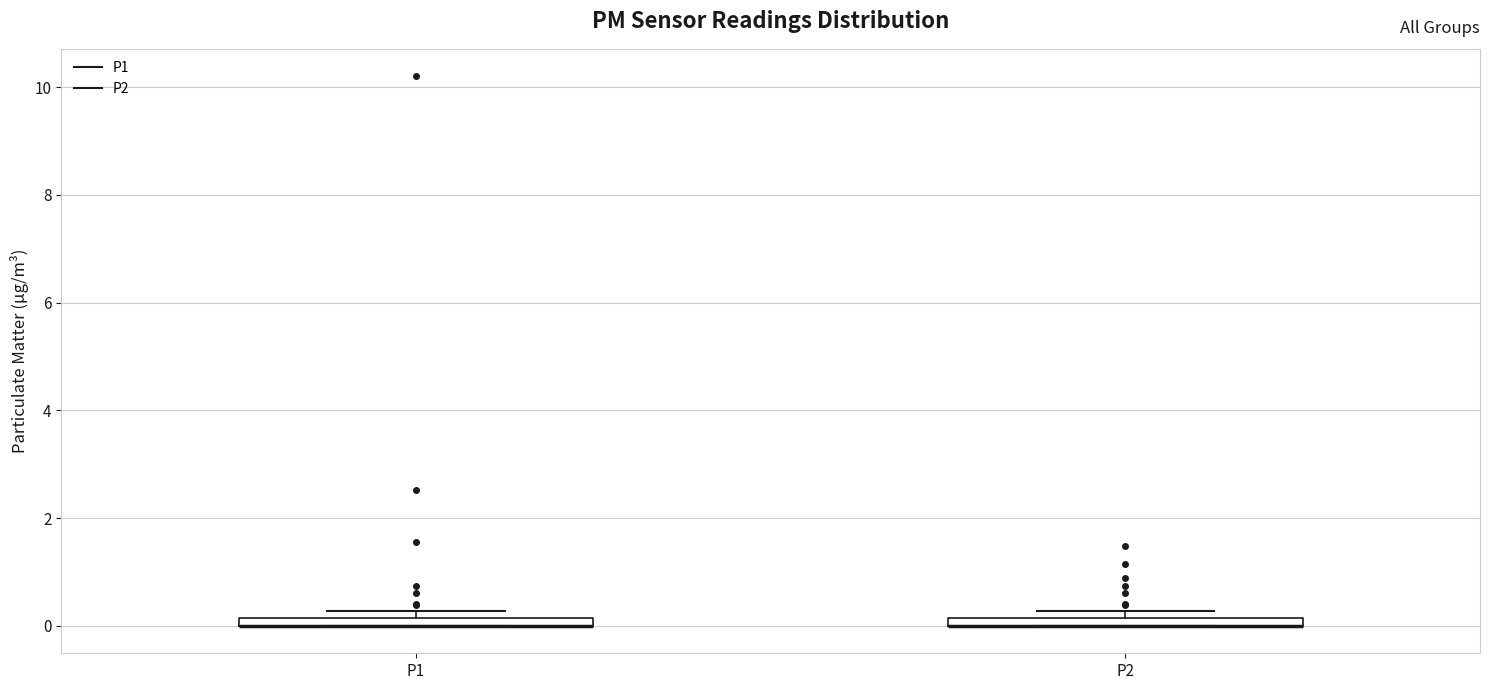

Where is the lower edge of the box for P2 on the y-axis? The values are not printed on the chart, so give them approximately, as read against the axis.

0.0